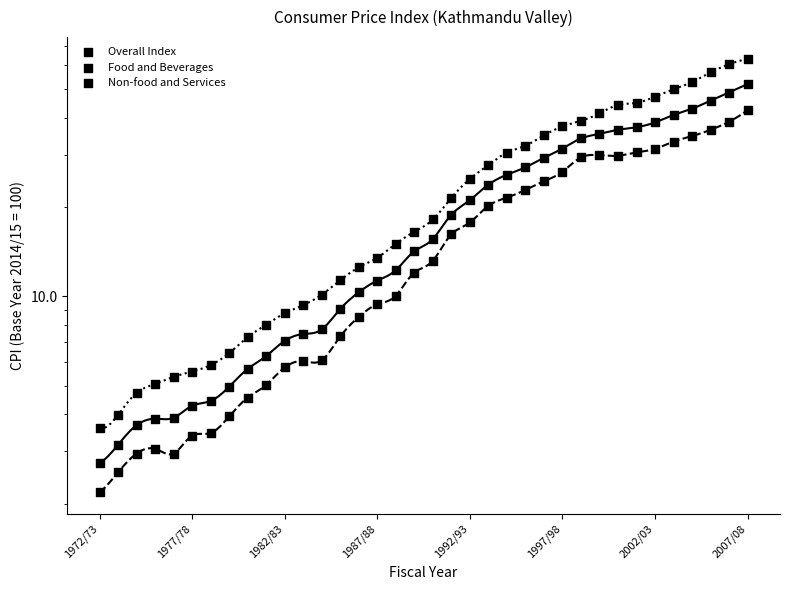

At how many categories does at least one series exceed 61?

1